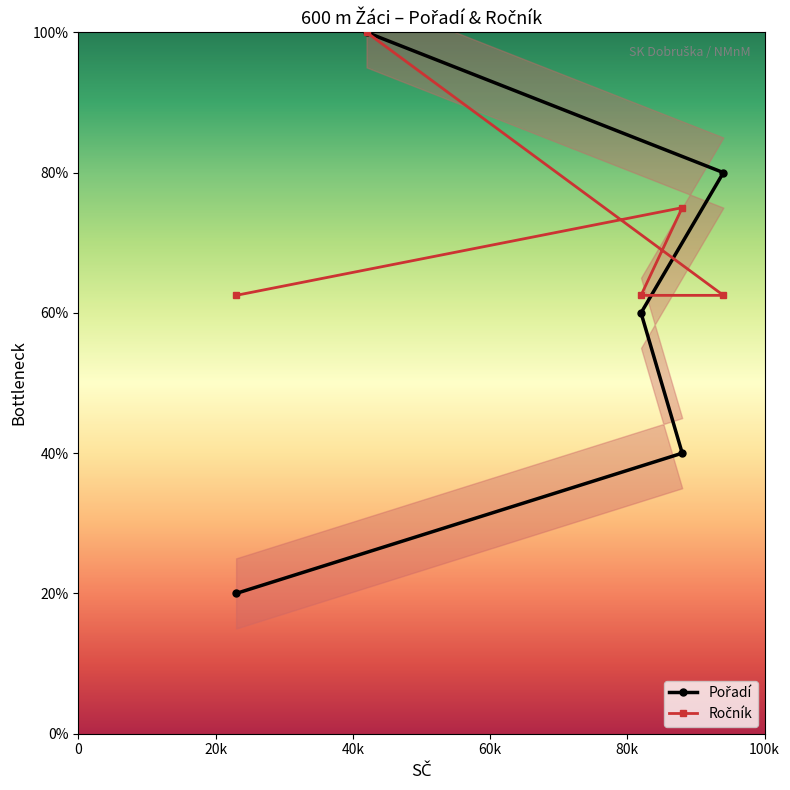

What is the sum of all Pořadí values?

300.0